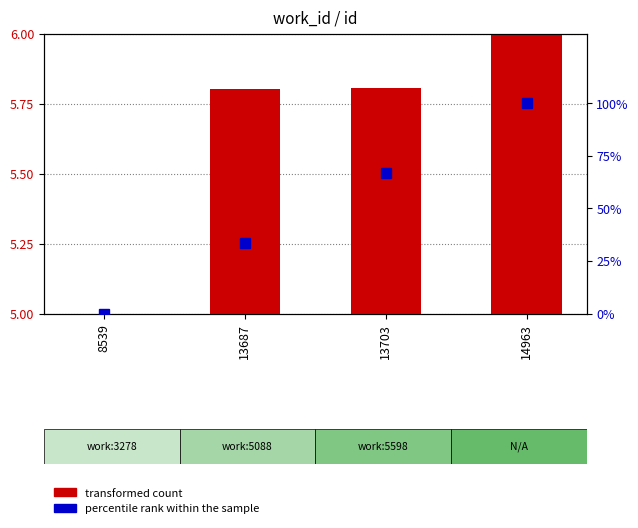

What is the difference between the maximum and minimum values in the transformed count series?

1.0